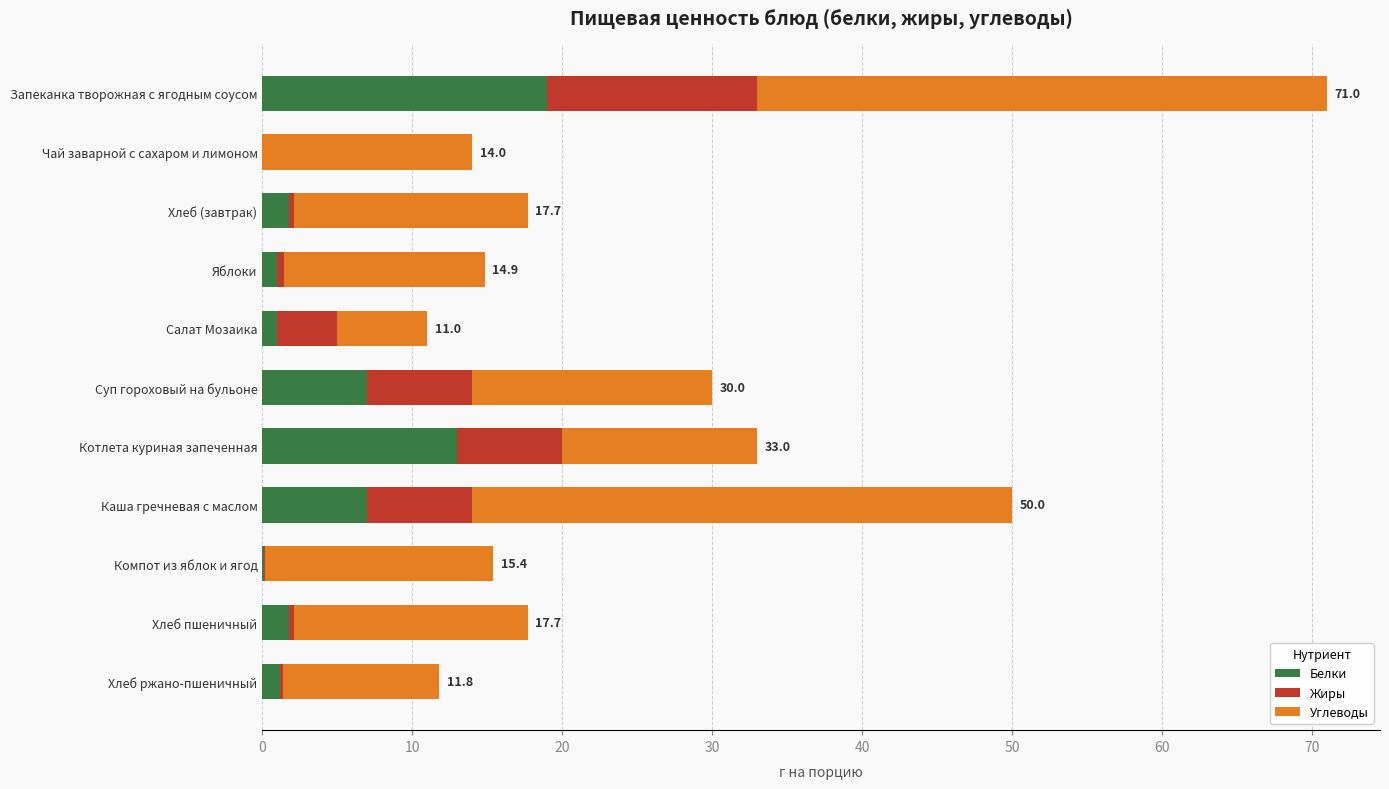

At which category is the sum across all series the highest?

Запеканка творожная с ягодным соусом